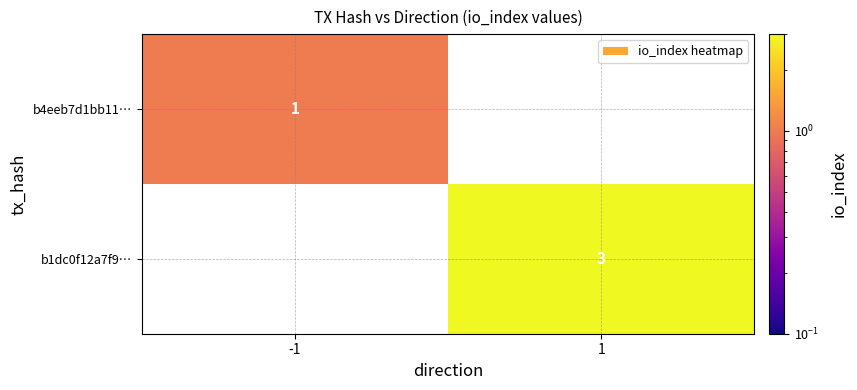

At which category does the chart reach its minimum across all series?

-1